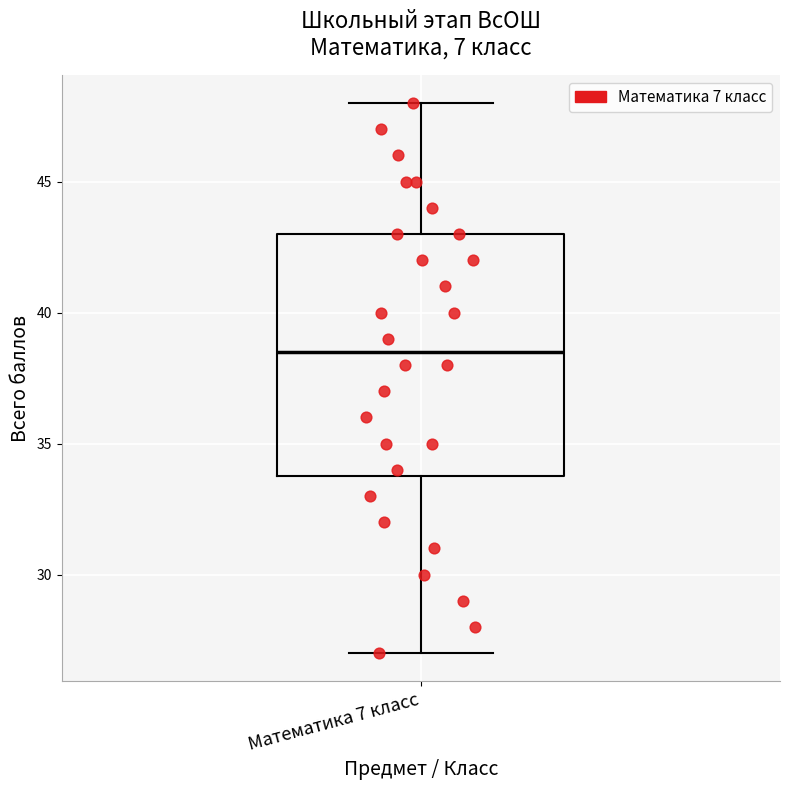

Transcribe this box plot: give where the median line is, the range the box spans, and where the two whiskers end, as read against the y-axis. The values are not printed on the chart, so give them approximately, as read against the axis.

median 38.5, box 34.0 to 43.0, whiskers 27.0 to 48.0